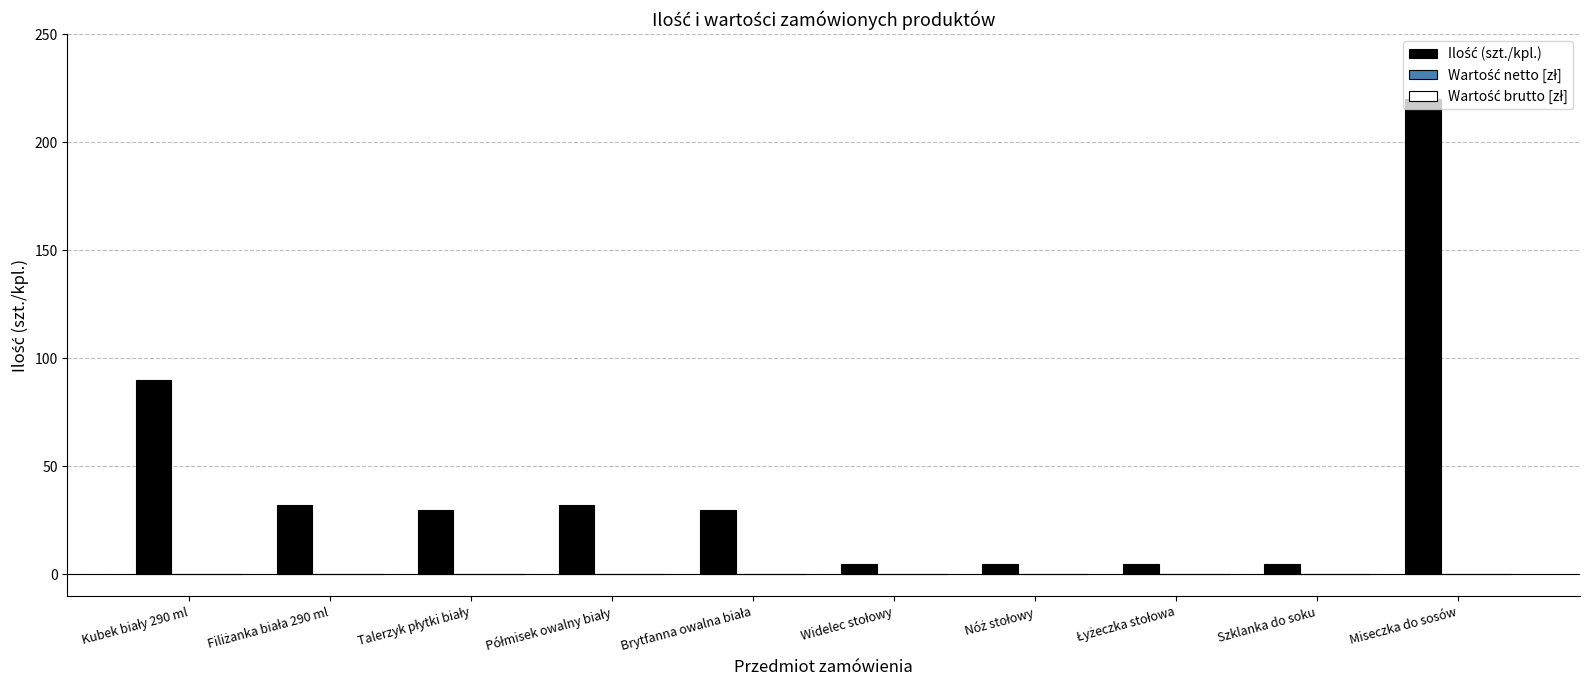

Which category has the highest value across all series?

Miseczka do sosów